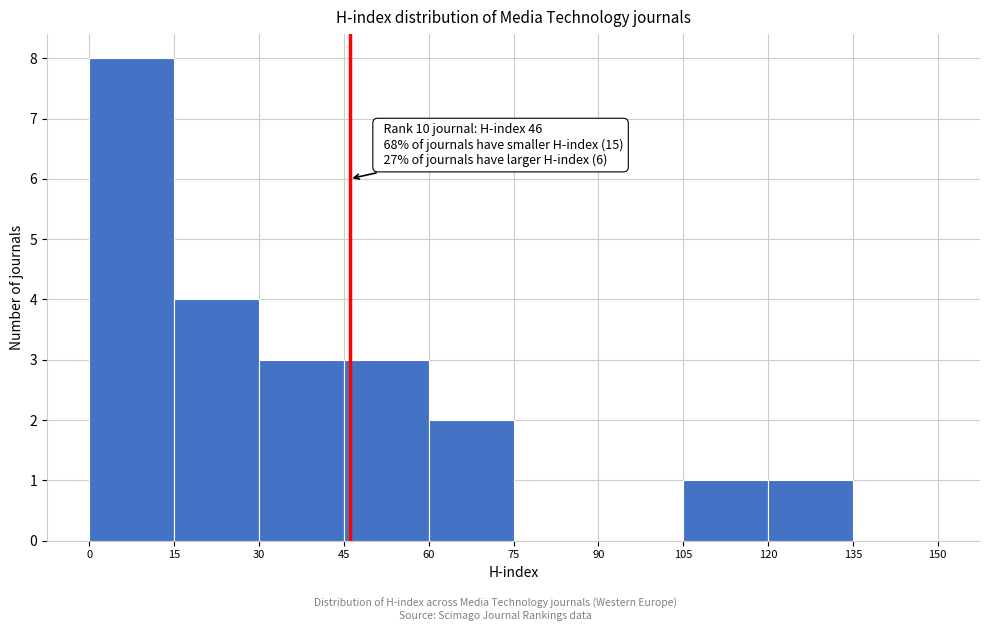

Which range on the x-axis has the tallest bar?

0 to 15